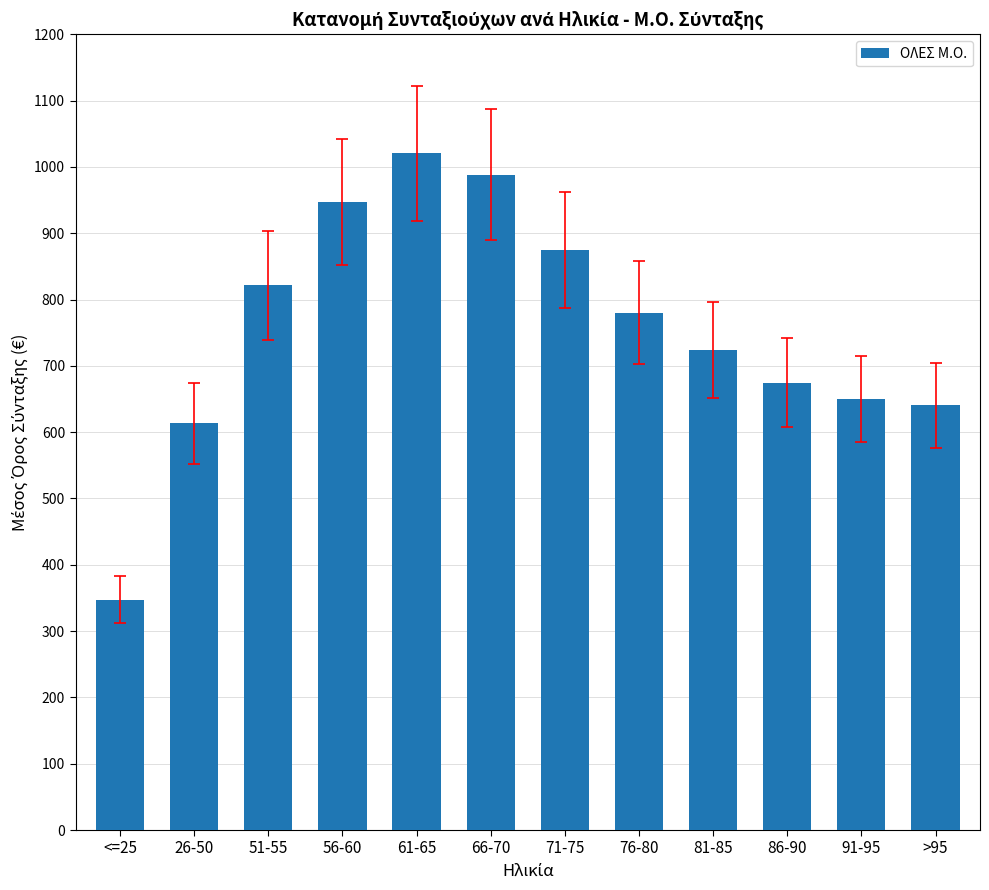

The value at 76-80 is 338.3. True or false?

False